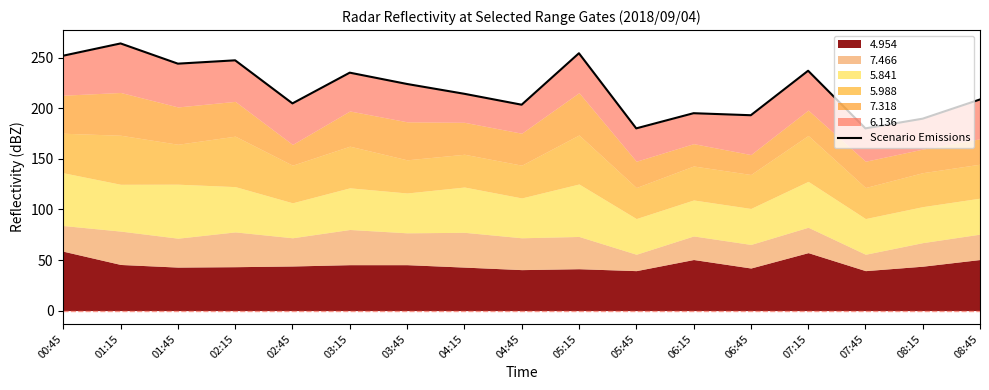

Reading right to left, list all the values displayed in this chart.

208.8	189.8	180.2	237.2	193.2	195.2	180.2	254.5	203.6	214.4	224.1	235.3	204.9	247.5	244.2	264.2	252.1